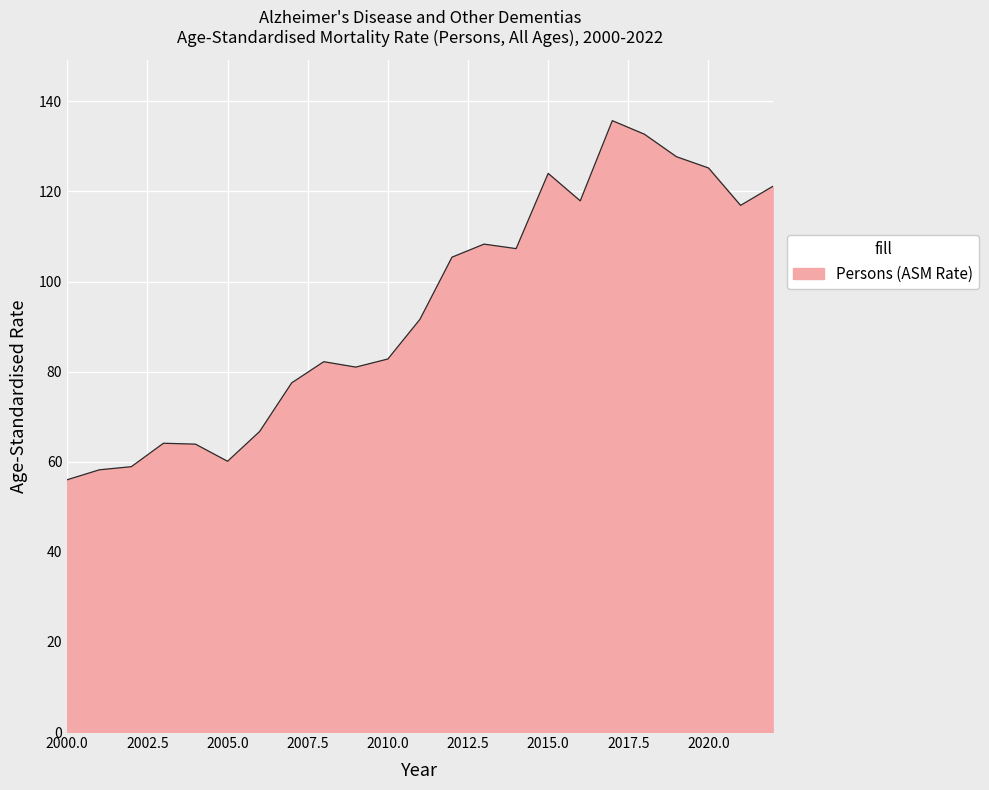

How many lines are shown in the chart?

1